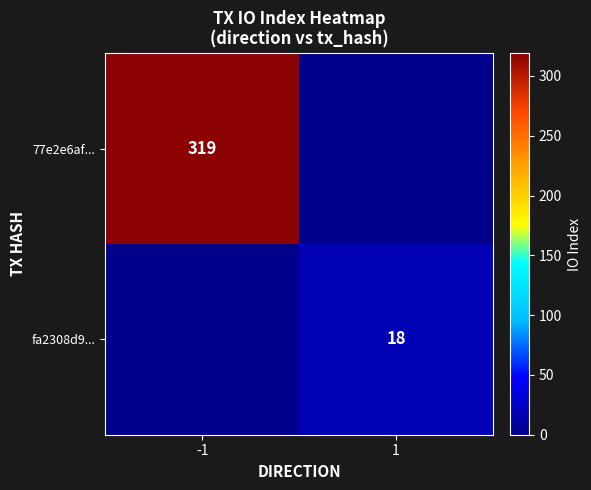

The fa2308d9... series shows 18.0 at 1. True or false?

True